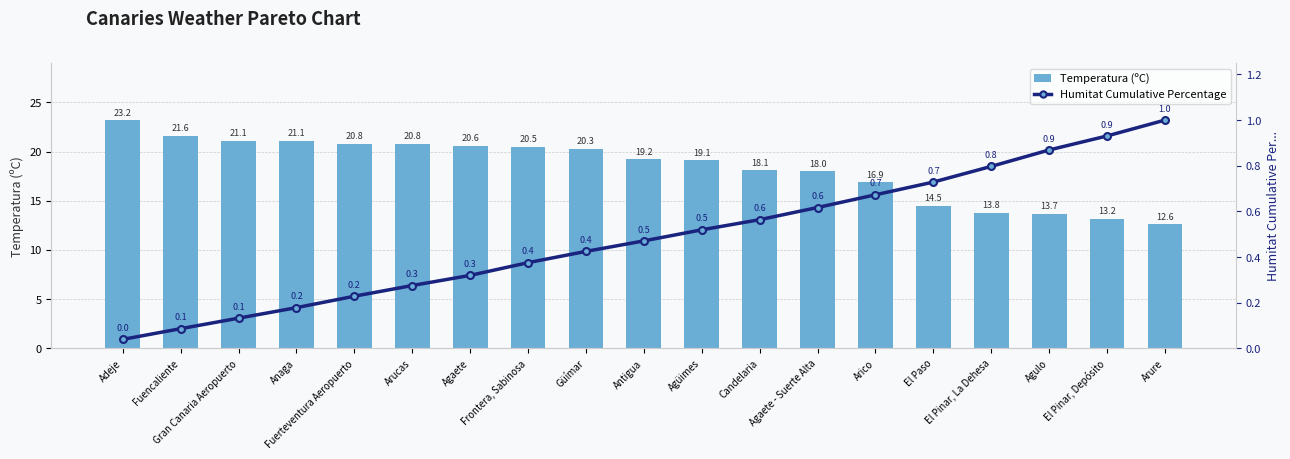

What is the label of the 19th bar from the right?

Adeje